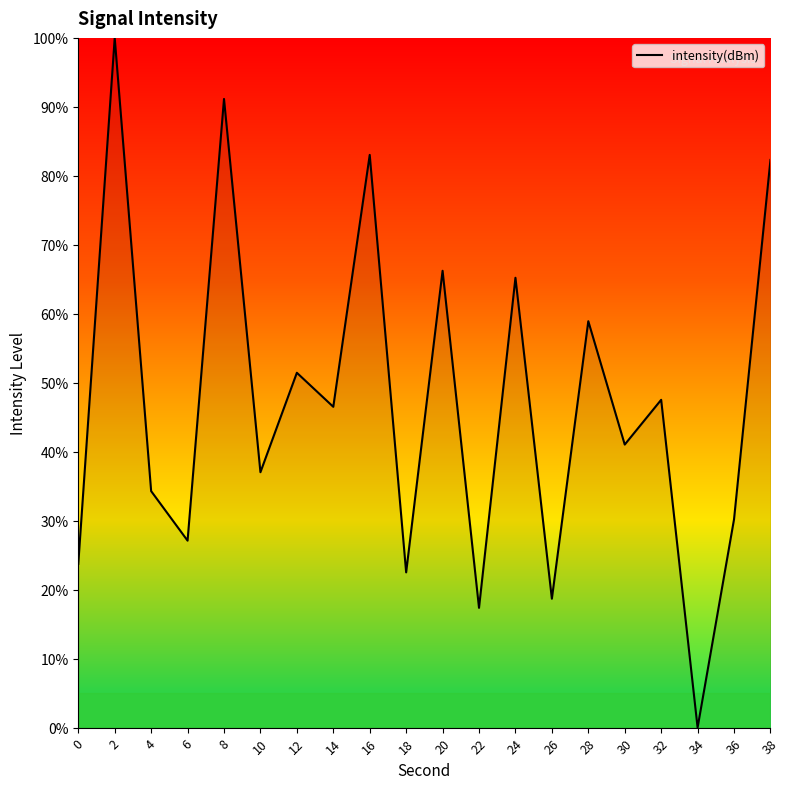

What is the maximum value shown in the chart?

100.0